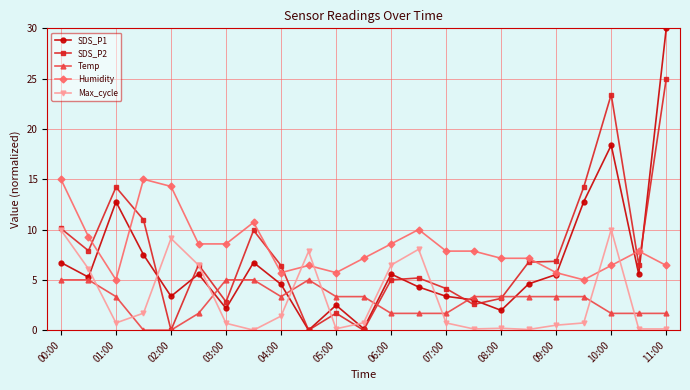

How many categories are shown in the chart?

23